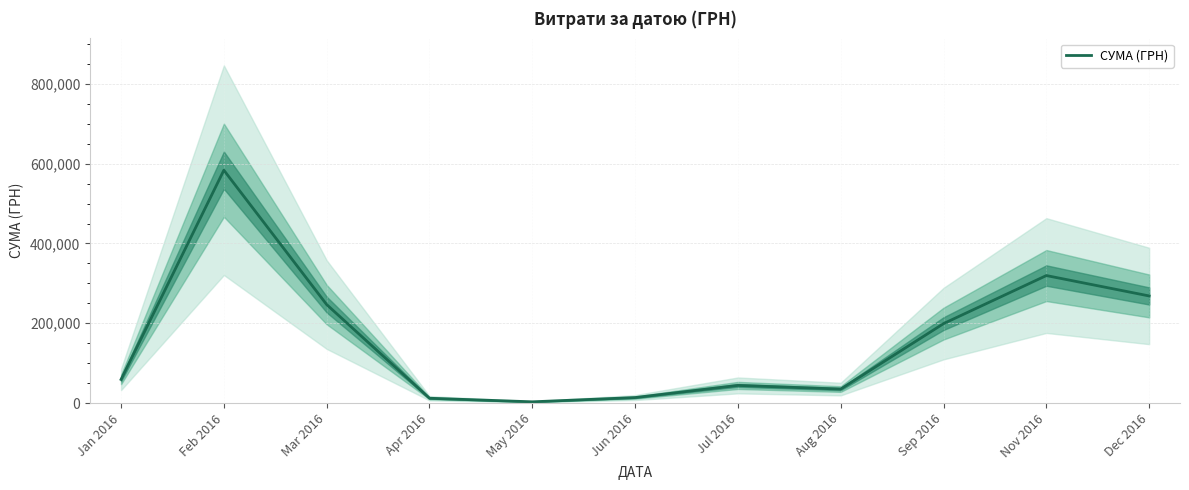

Where does the data first go above 59222?

Jan 2016